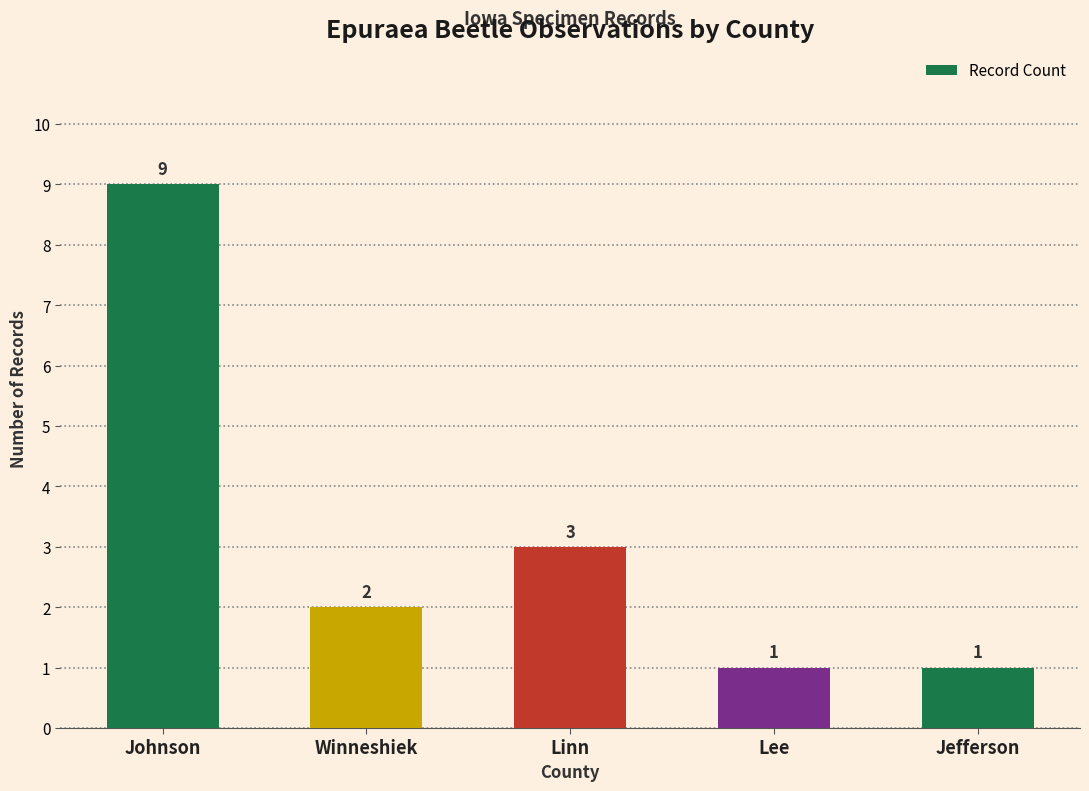

Reading left to right, list all the values displayed in this chart.

Johnson=9	Winneshiek=2	Linn=3	Lee=1	Jefferson=1